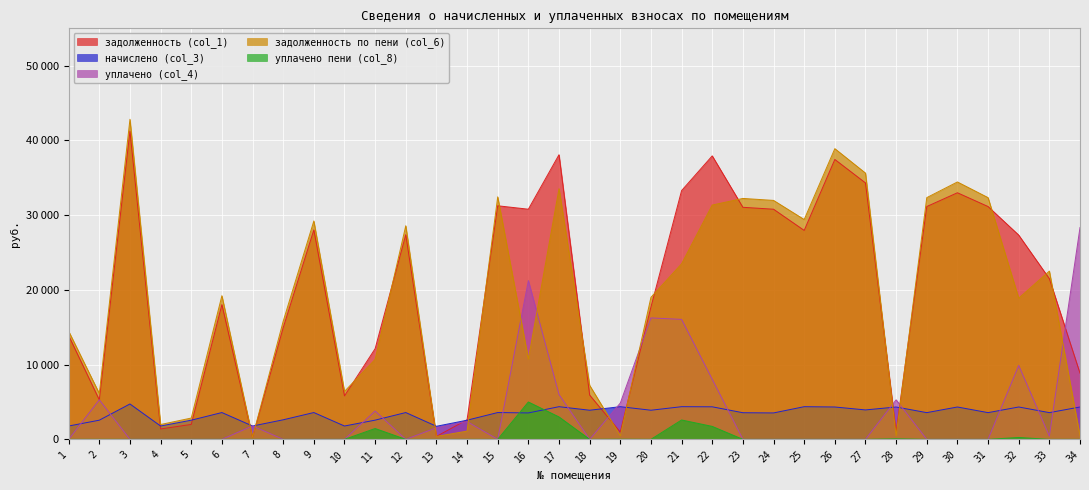

Does the chart display data point markers on the line(s)?

No